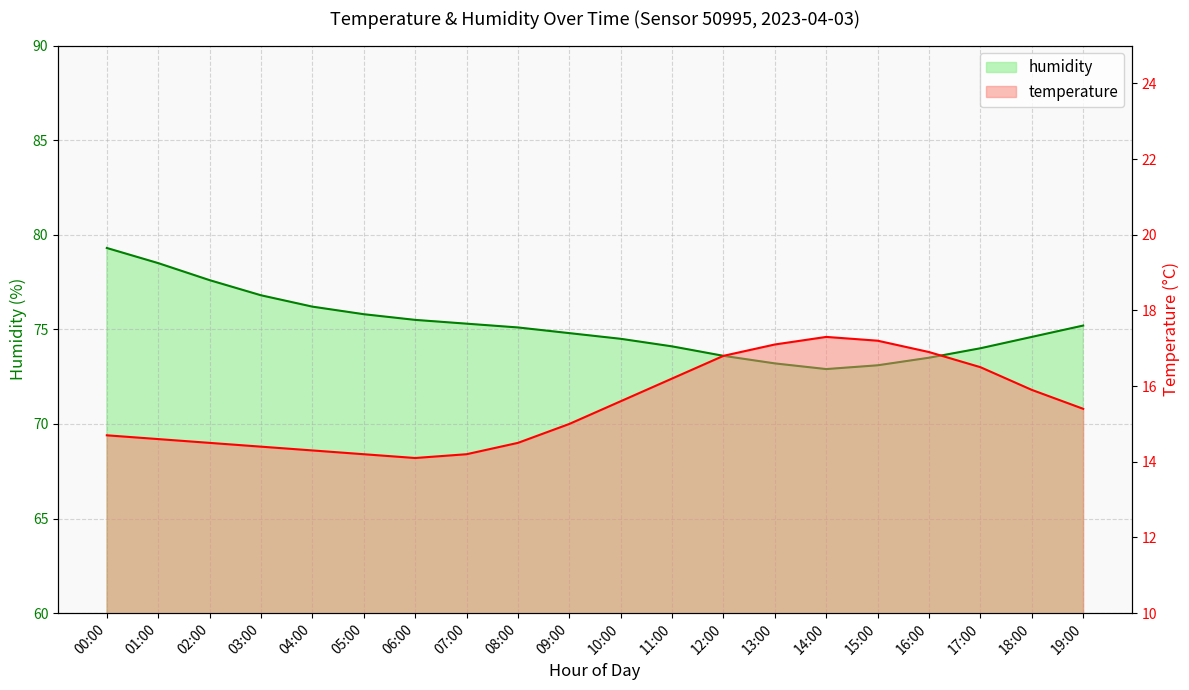

The value of temperature at 02:00 is 21.6. True or false?

False